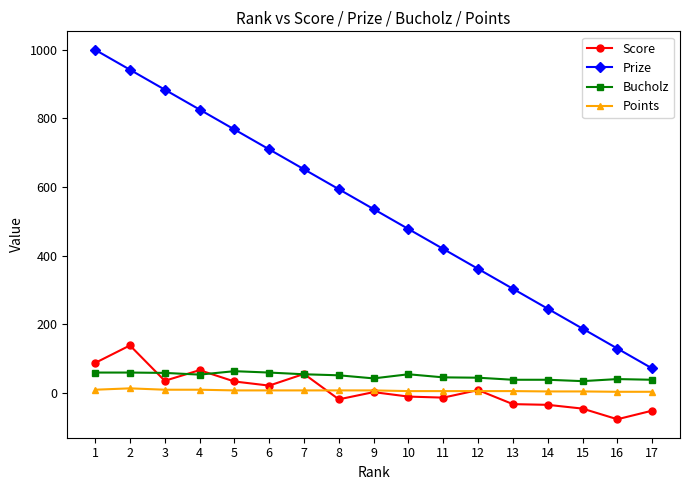

What is the minimum value shown in the chart?

-76